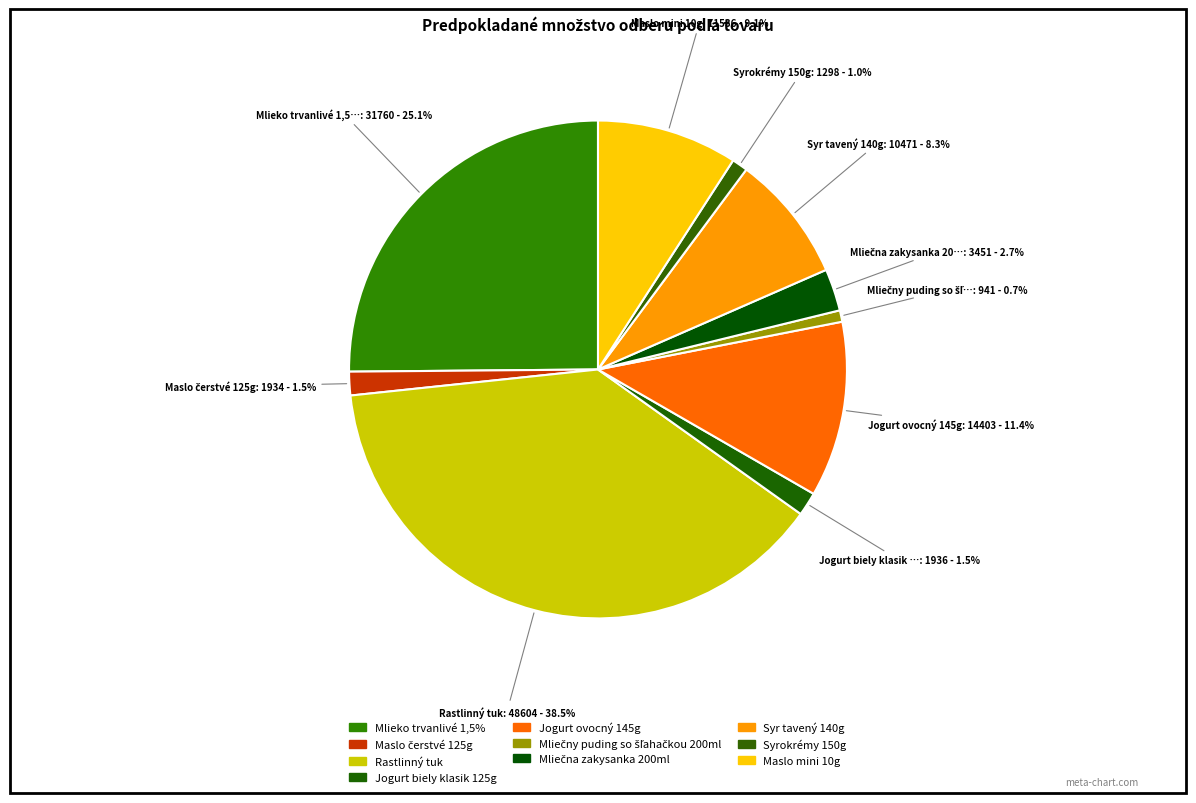

To the nearest percent, what is the average slice percentage?

10%